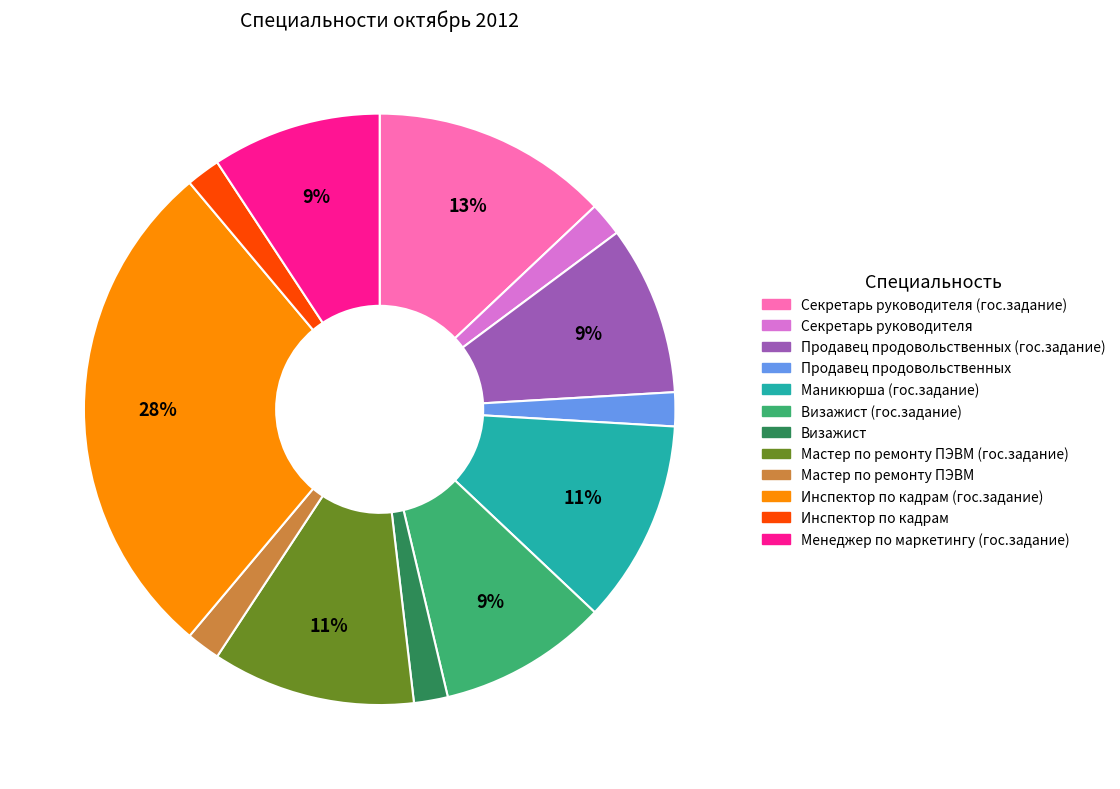

To the nearest percent, what is the difference between the largest and smallest slice percentages?

26%